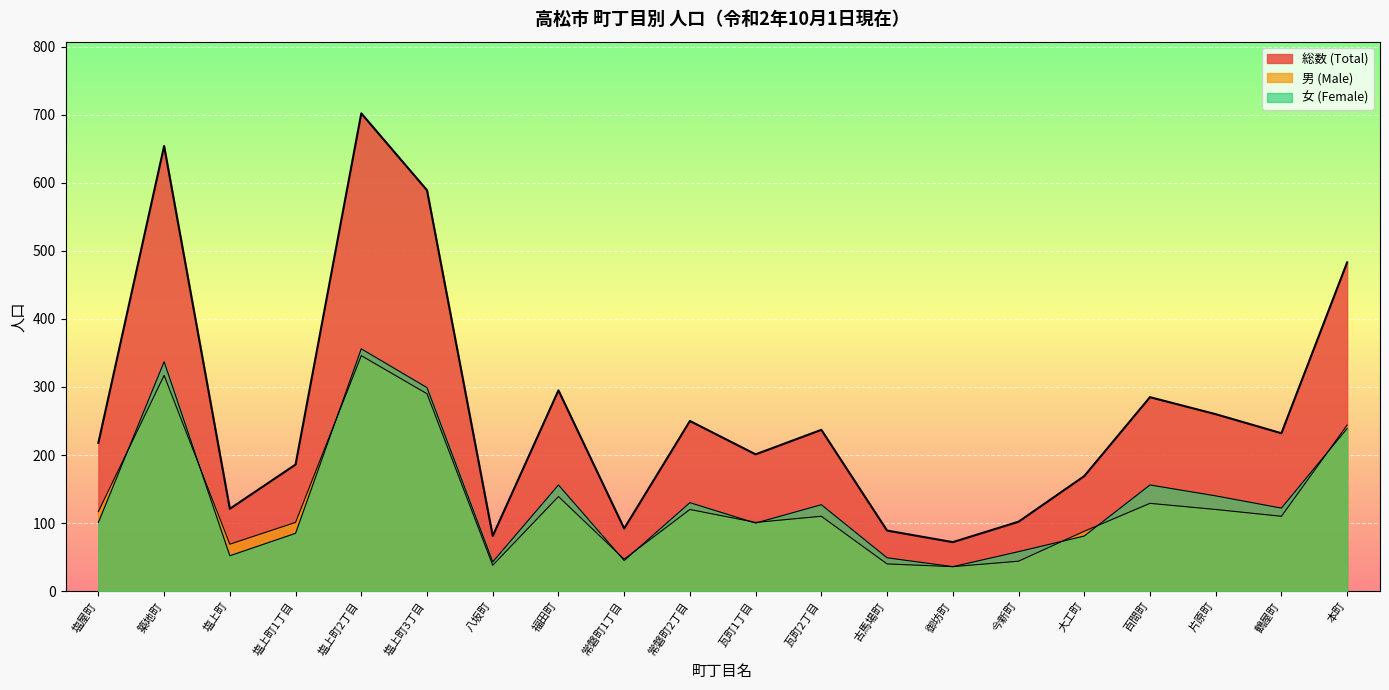

Which series changed the most between 瓦町2丁目 and 鶴屋町?

総数 (Total)